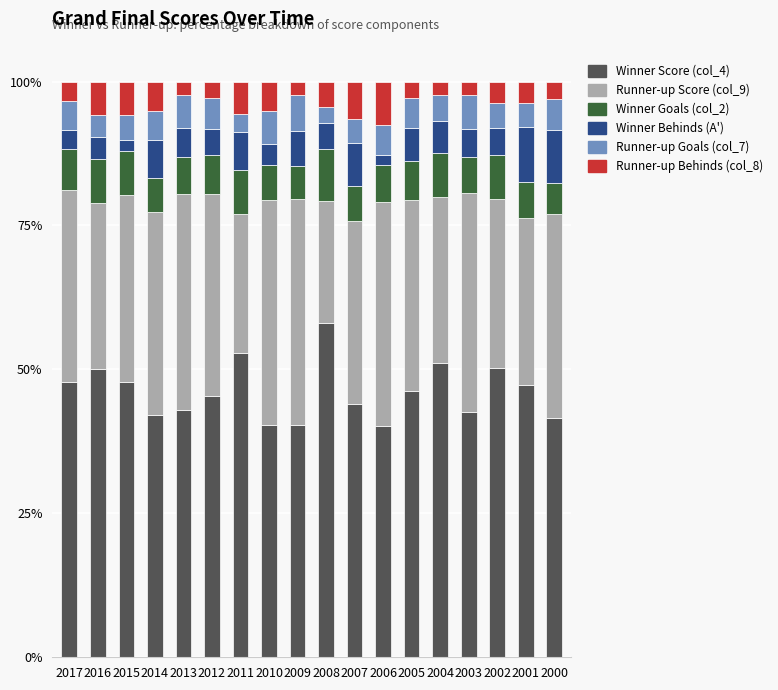

What is the sum of all Winner Score (col_4) values?

830.8